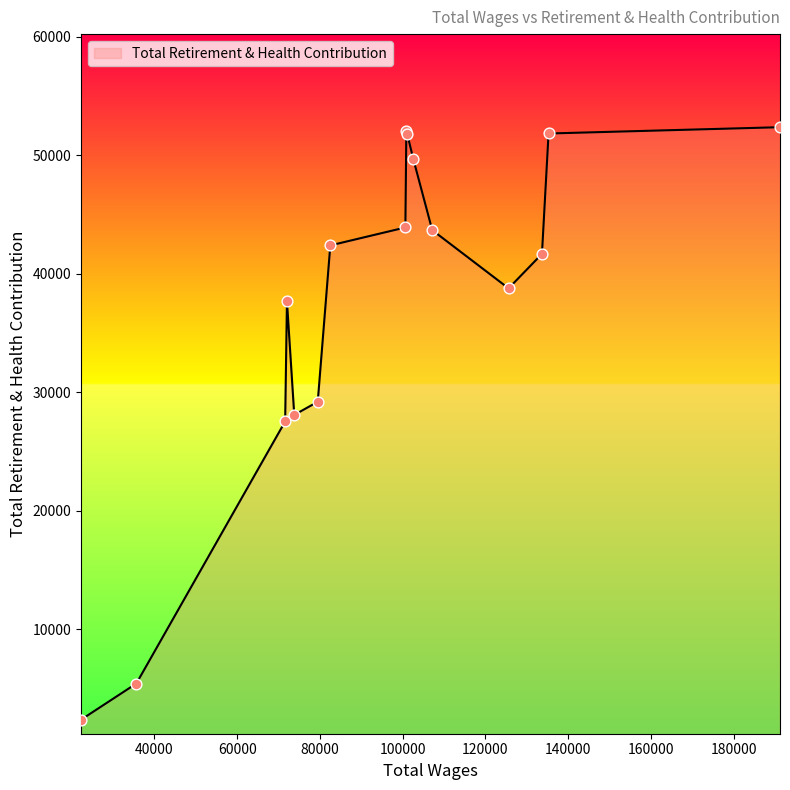

What is the smallest value displayed?

2367